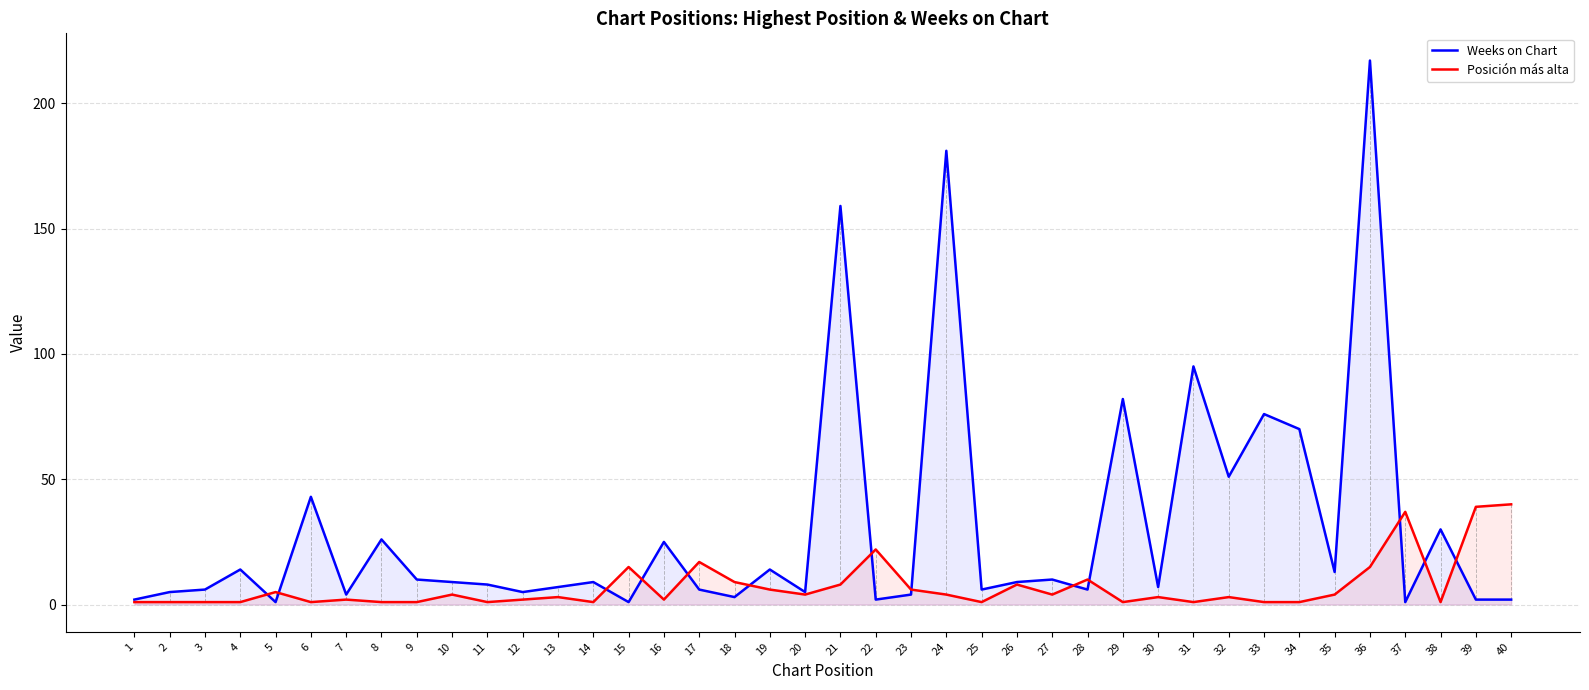

True or false: Posición más alta and Weeks on Chart intersect in this chart.

True